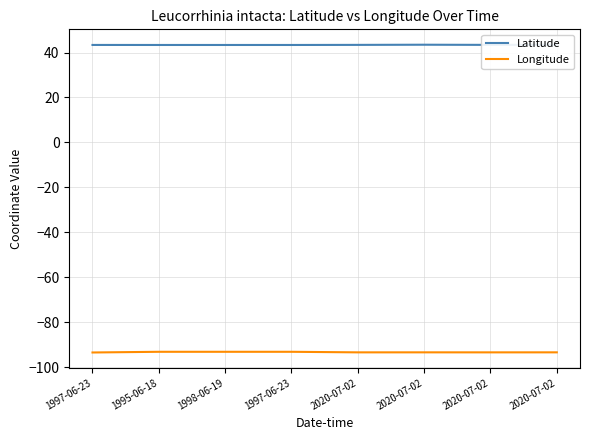

Which series changed the most between 1997-06-23 and 2020-07-02?

Longitude